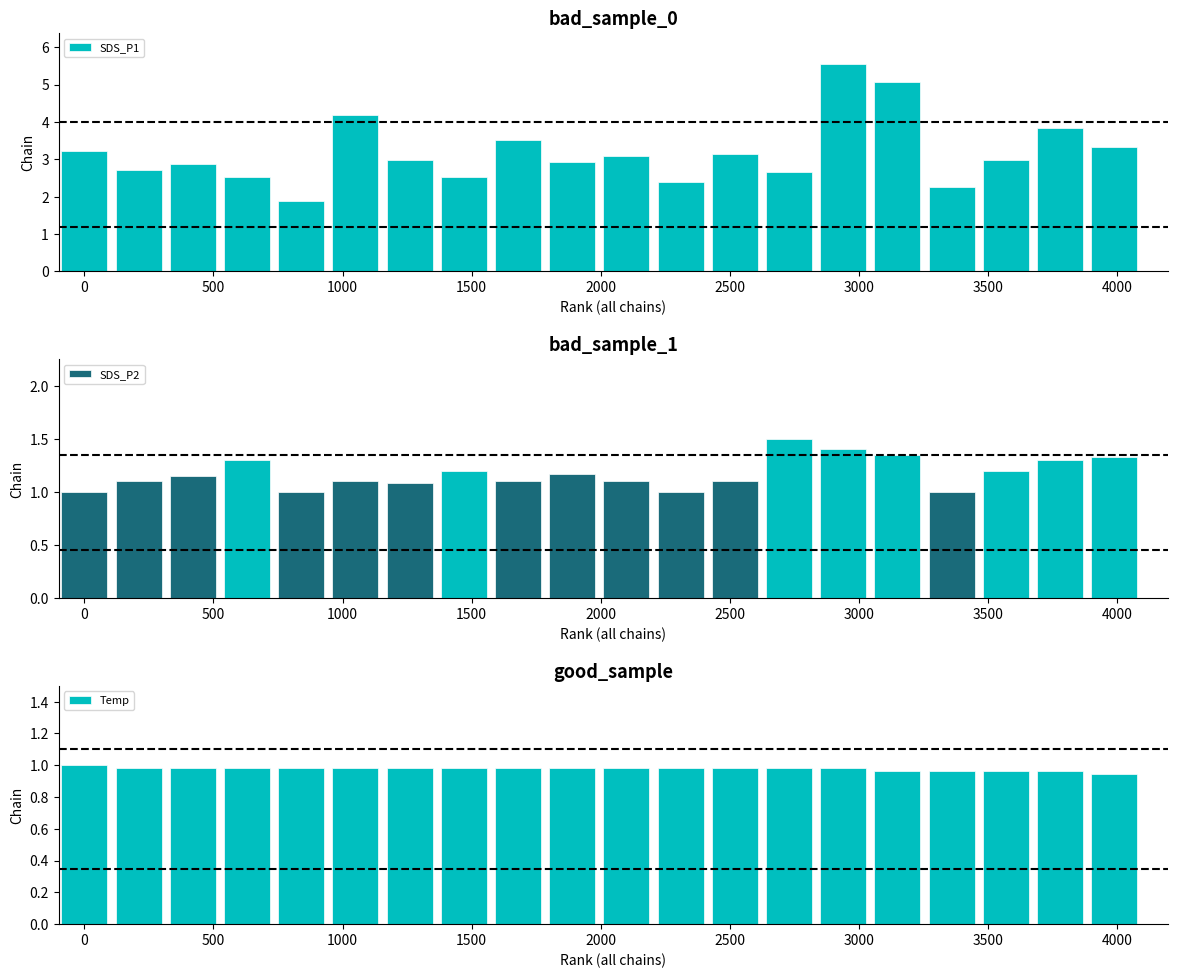

Which series has the widest spread of values?

SDS_P1